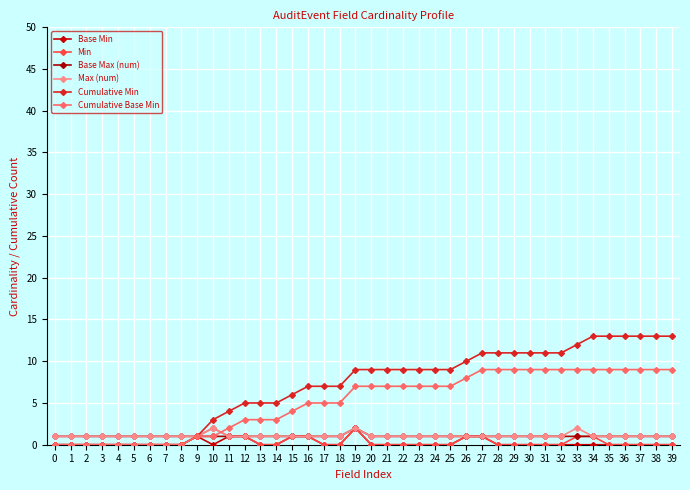

True or false: Base Max (num) and Cumulative Min cross at least once.

False